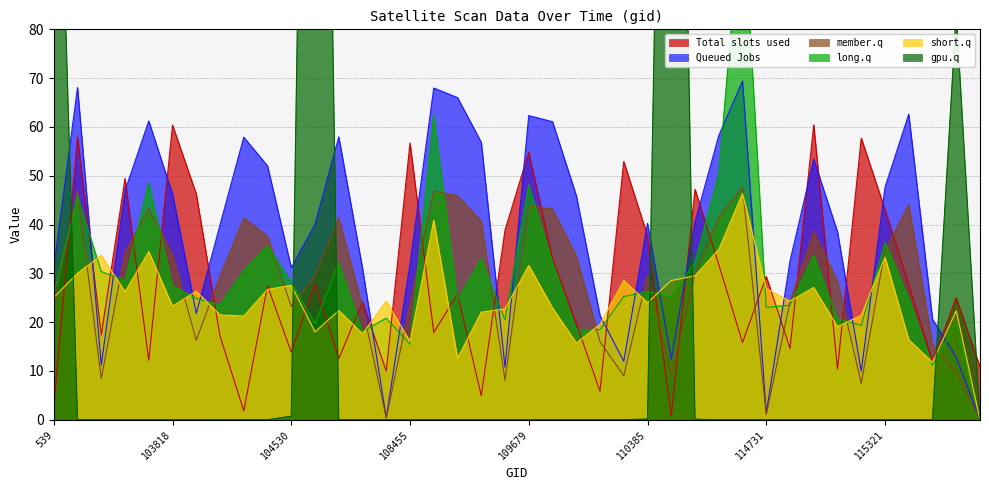

Is it true that Total slots used equals 56.7 at 108455?

True